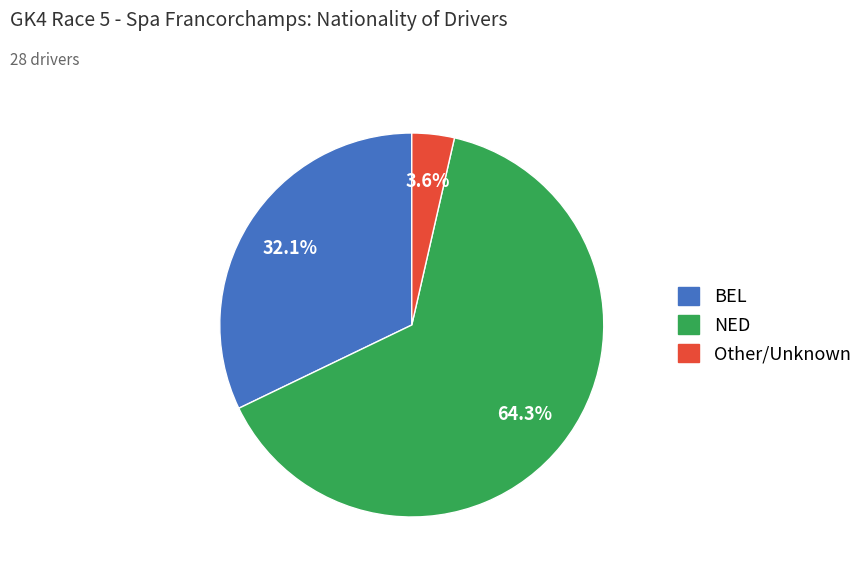

What is the smallest slice in the pie chart?

Other